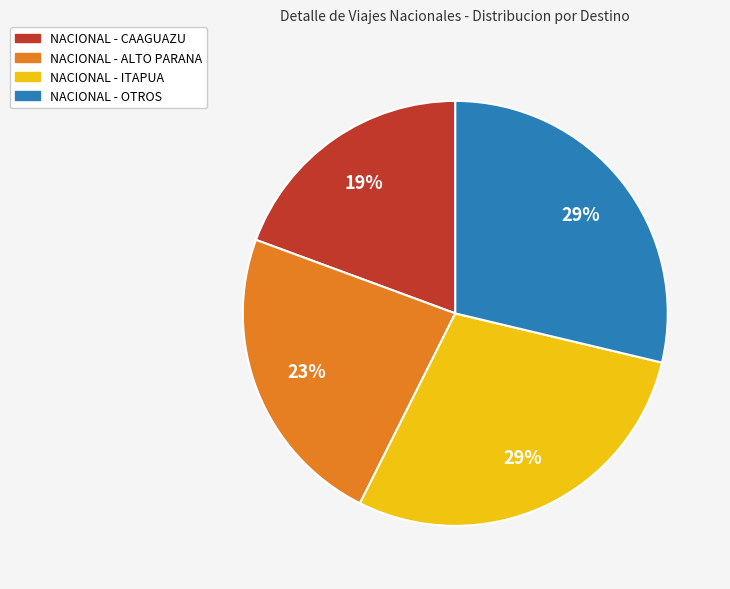

Is there a majority slice in this chart?

No